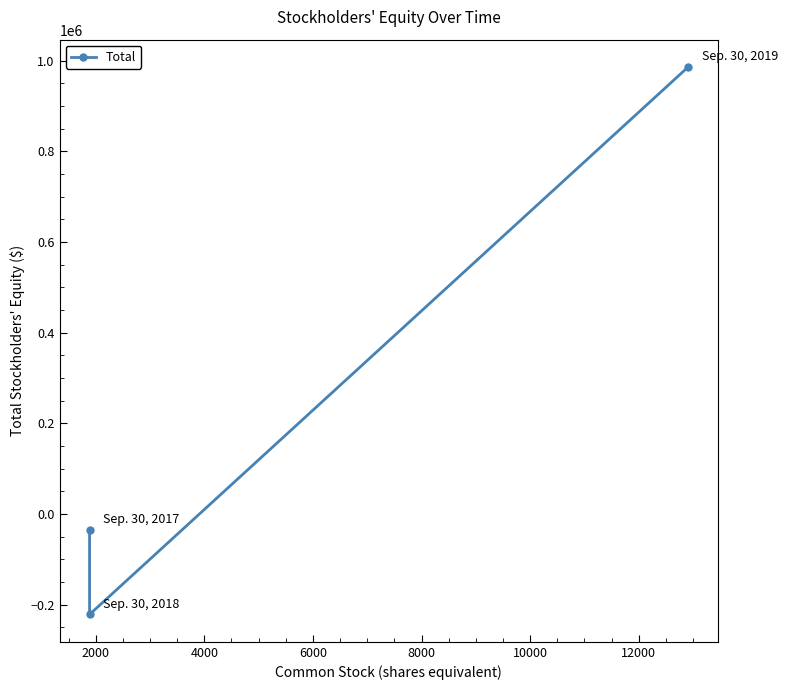

Count the number of values greater than -35643.

1